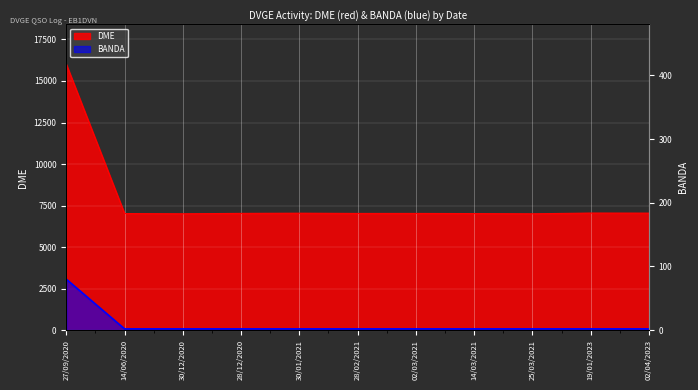

What is the total value across all series at 02/03/2021?

7029